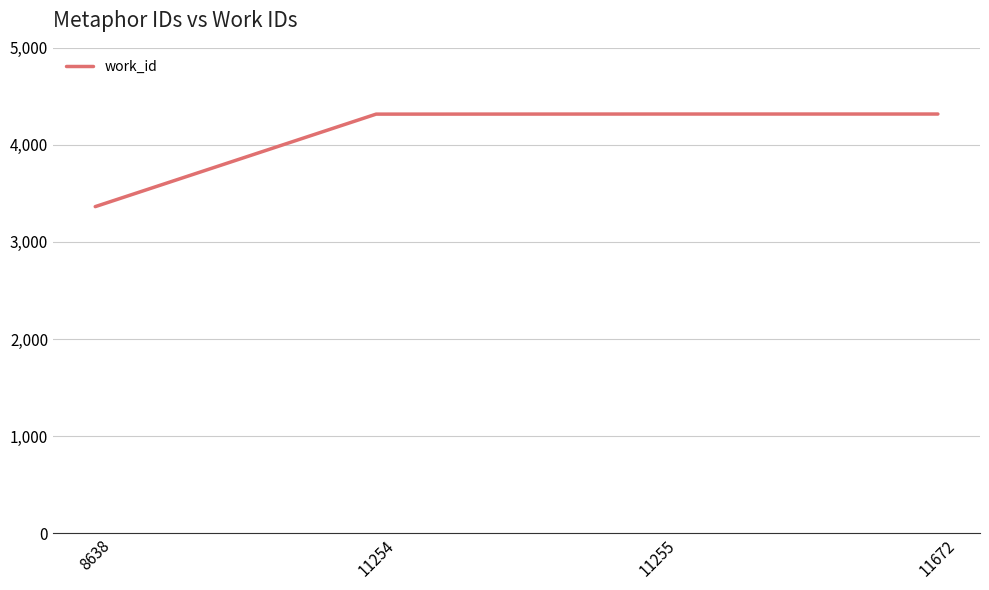

What is the difference between the maximum and minimum values?

954